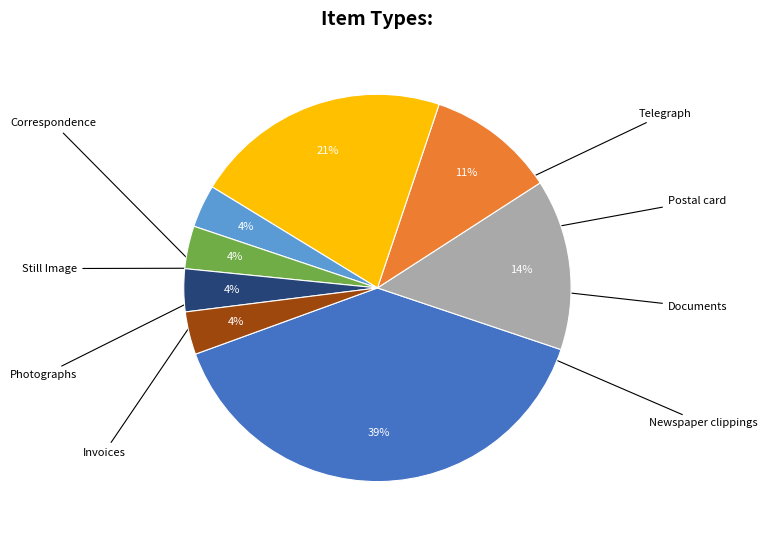

Is there a majority slice in this chart?

No